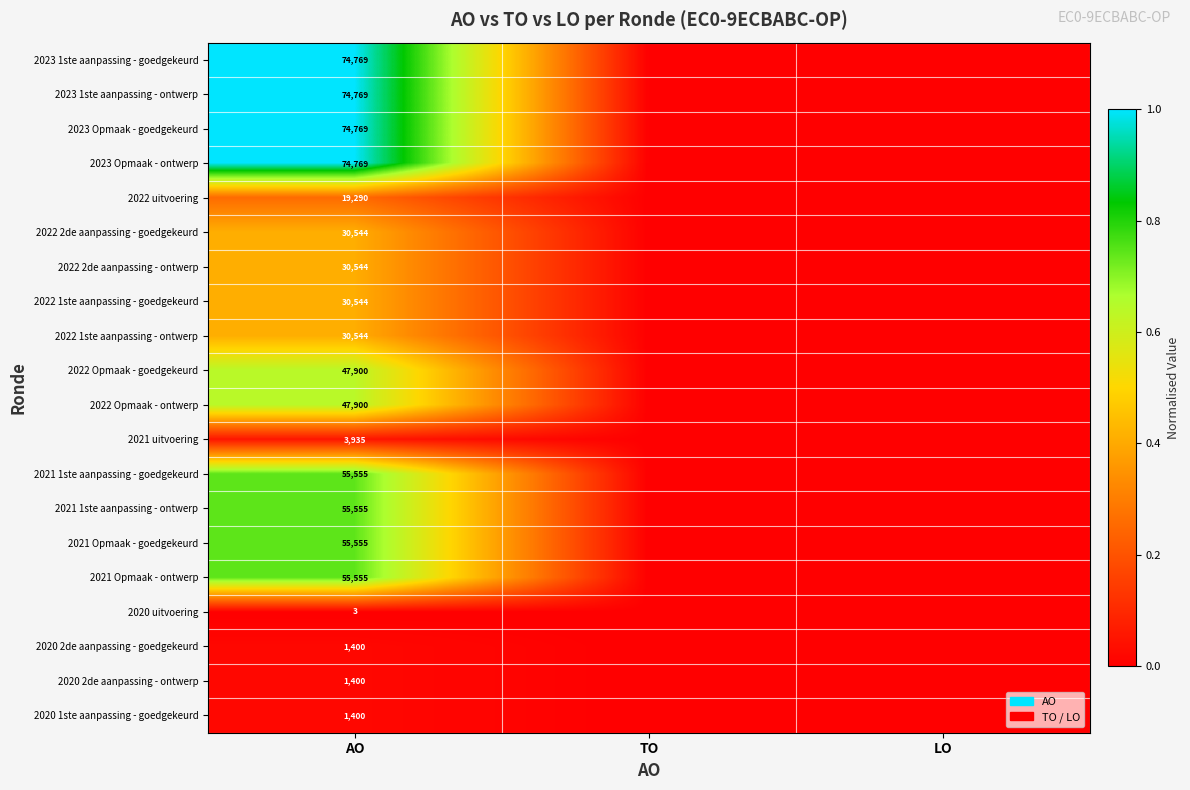

Is the value of 2023 1ste aanpassing - goedgekeurd at AO greater than the value of 2021 Opmaak - ontwerp at AO?

Yes